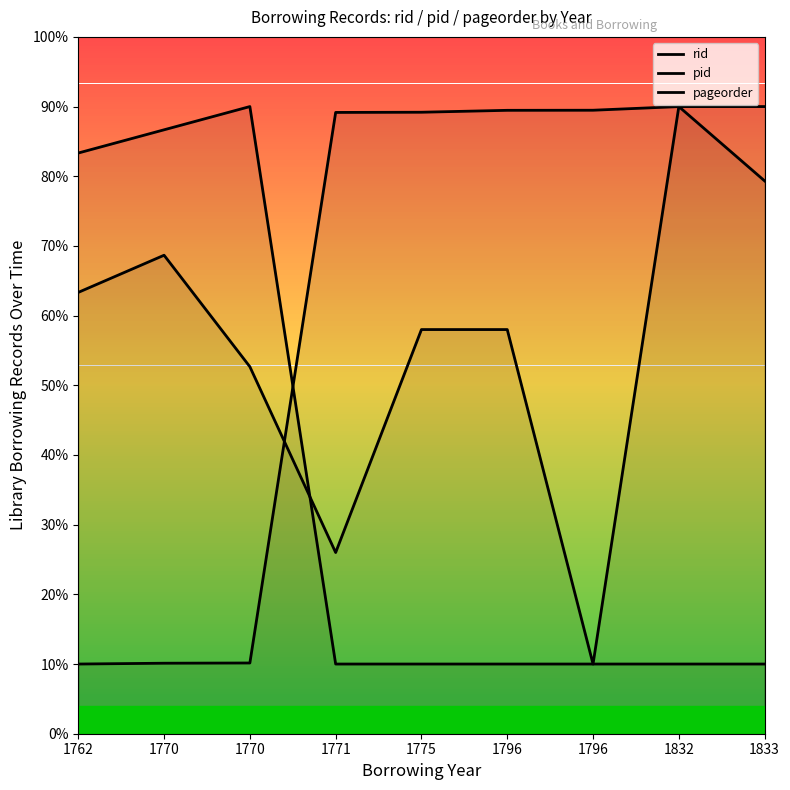

List the series in order of their peak value, lowest first.

rid, pid, pageorder